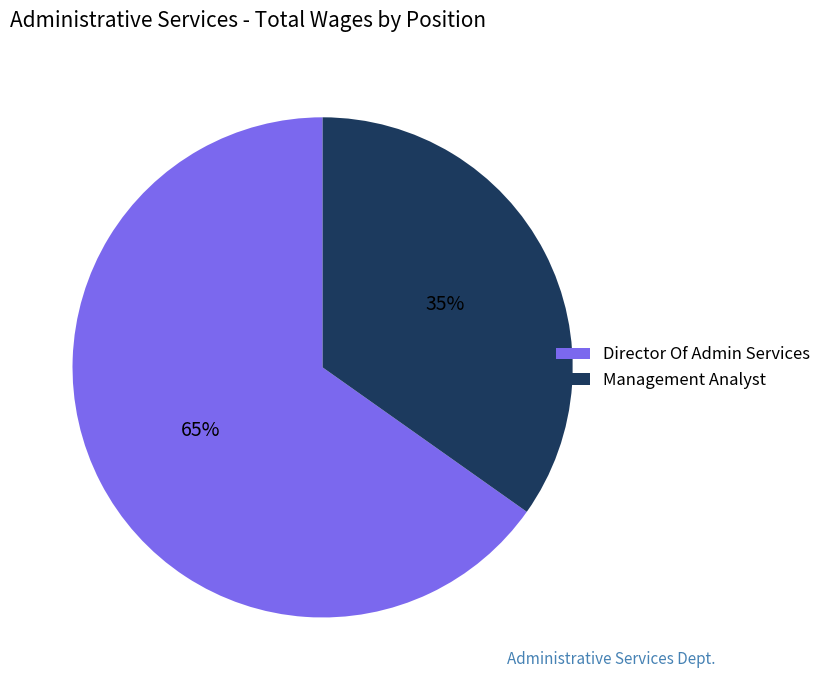

Is it true that Director Of Admin Services is 57% of the pie?

False